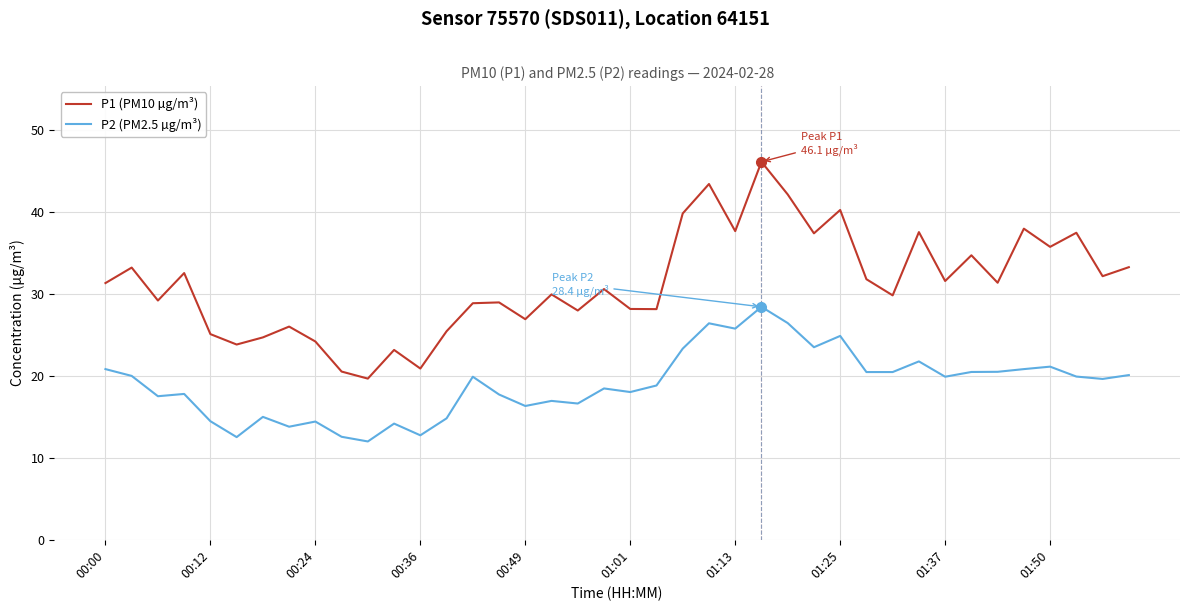

What is the maximum value for P1 (PM10 µg/m³)?

46.1